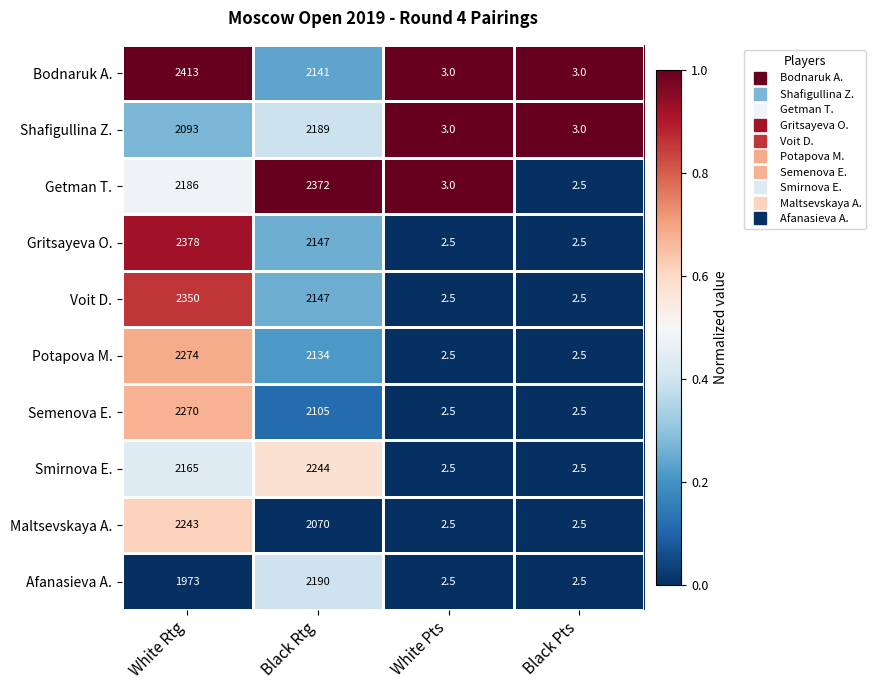

List the series in order of their peak value, lowest first.

Shafigullina Z., Afanasieva A., Maltsevskaya A., Smirnova E., Semenova E., Potapova M., Voit D., Getman T., Gritsayeva O., Bodnaruk A.